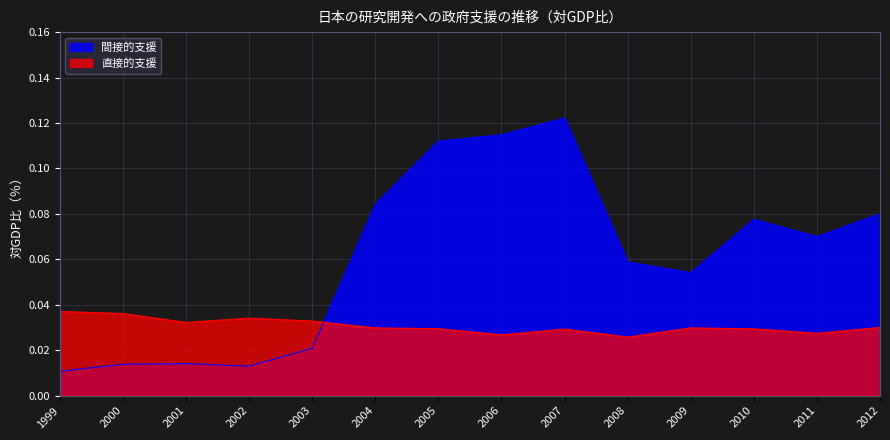

True or false: 直接的支援 has a value of 0.0 at 2009.

True